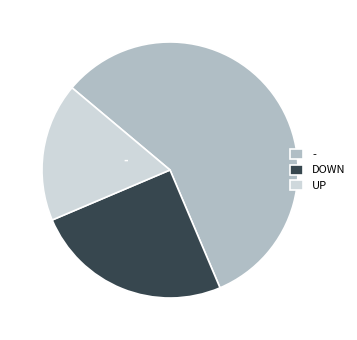

How many slices are in this pie chart?

3